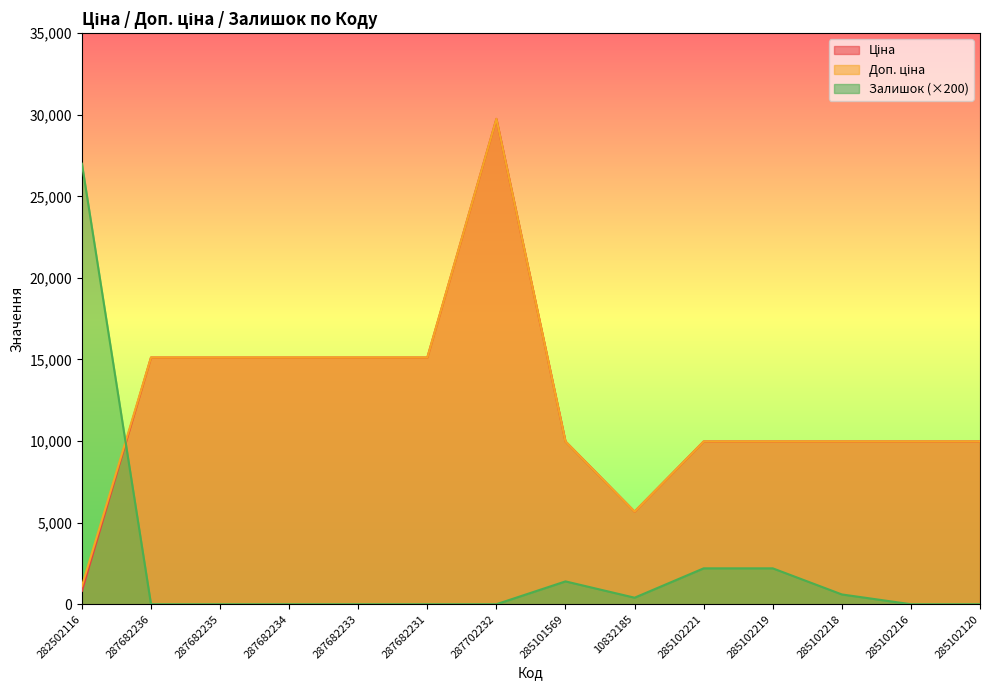

What is the difference between the maximum and second lowest values in the Доп. ціна series?

24073.4